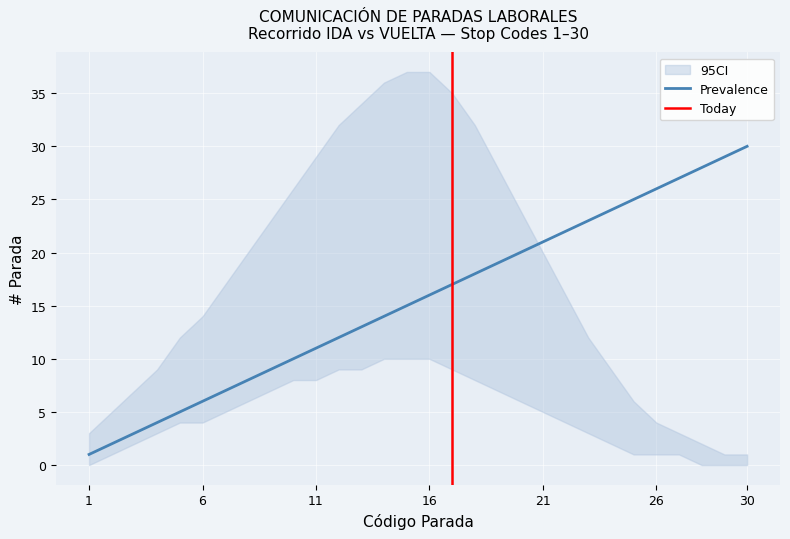

At which category is the sum across all series the highest?

16